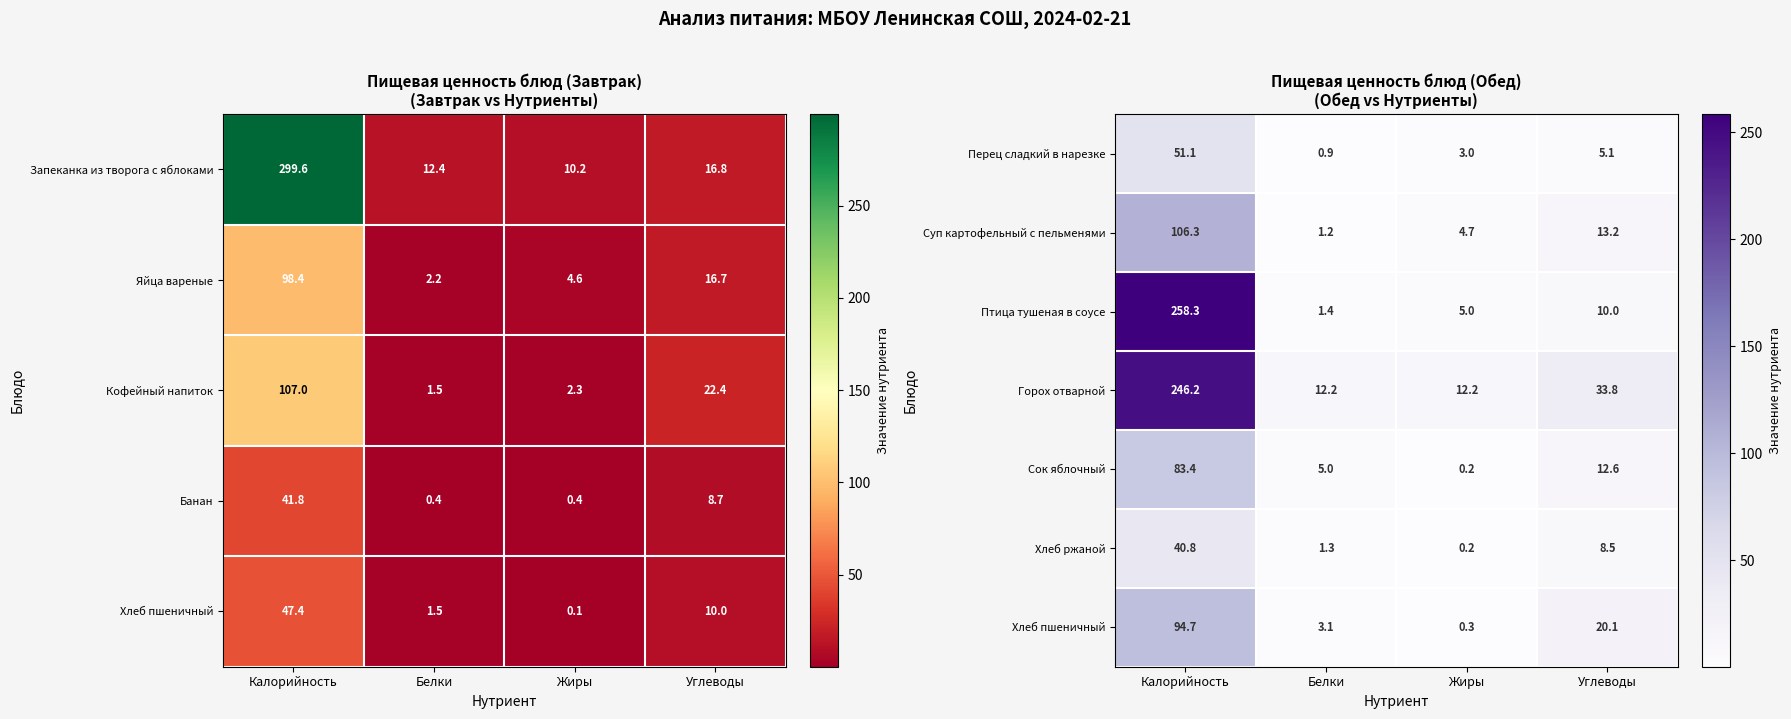

At which category does the chart reach its minimum across all series?

Жиры